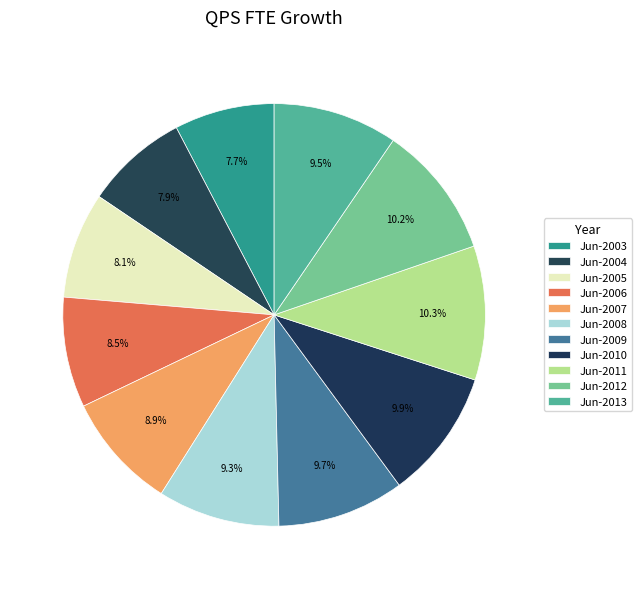

Is there a majority slice in this chart?

No